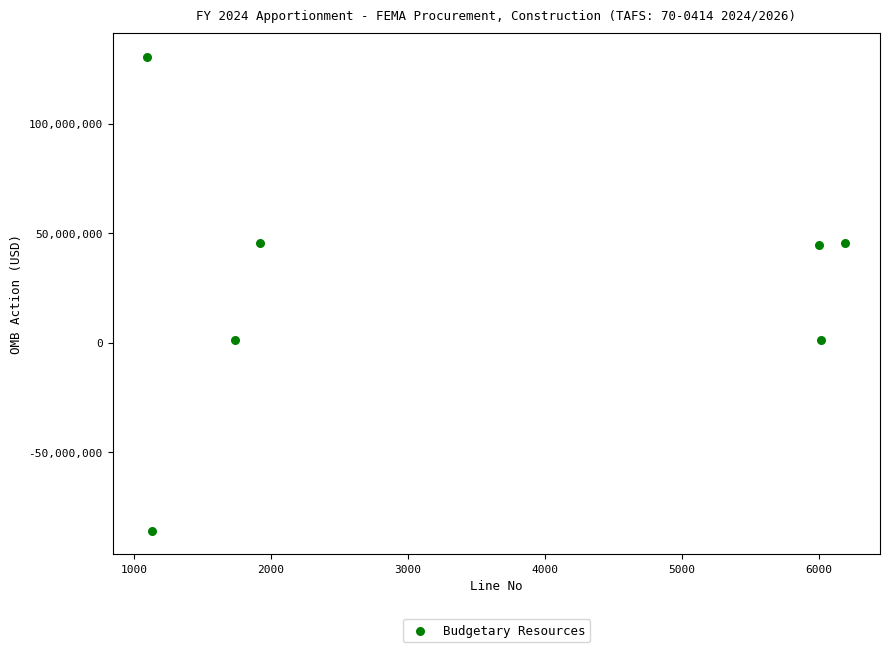

What is the average Y value?

26021793